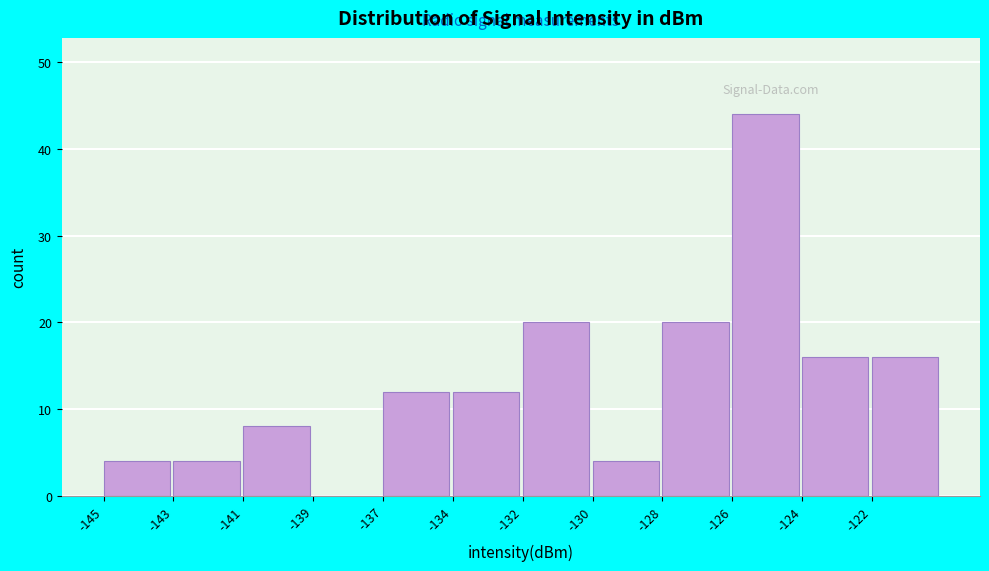

Reading left to right, extract all data points from this chart.

-145=4	-143=4	-141=8	-139=0	-137=12	-134=12	-132=20	-130=4	-128=20	-126=44	-124=16	-122=16